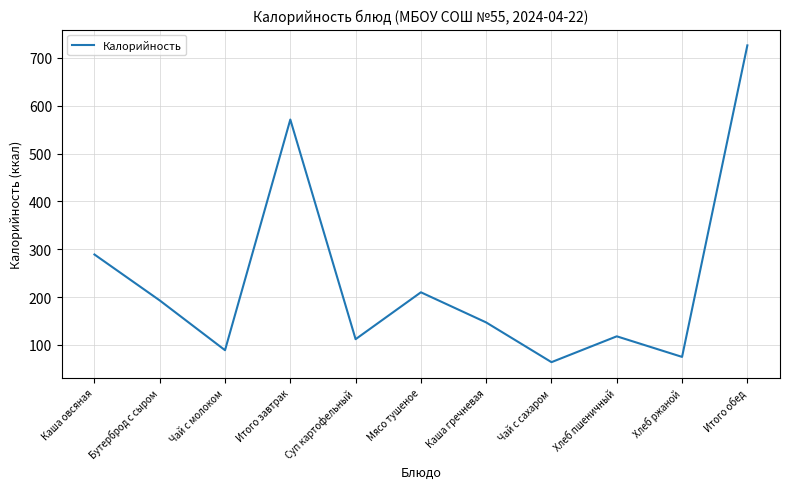

What is the greatest value displayed?

726